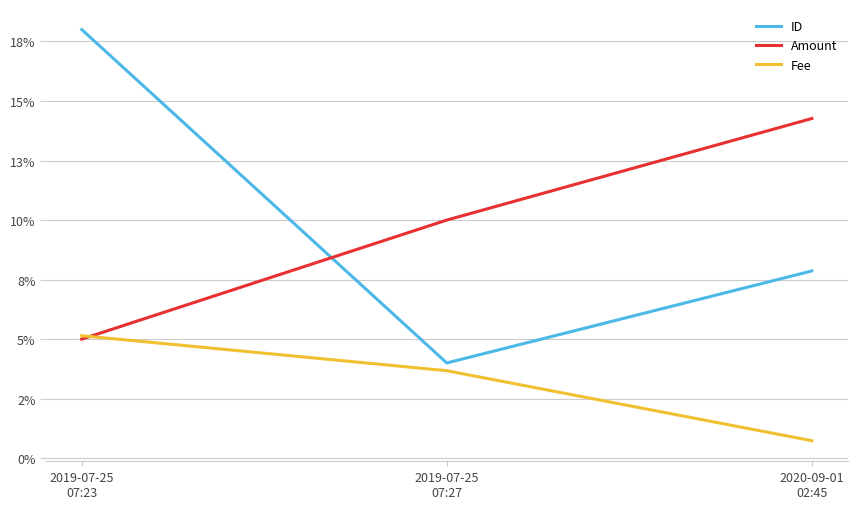

Rank the series at 2020-09-01
02:45 from lowest to highest value.

Fee, ID, Amount